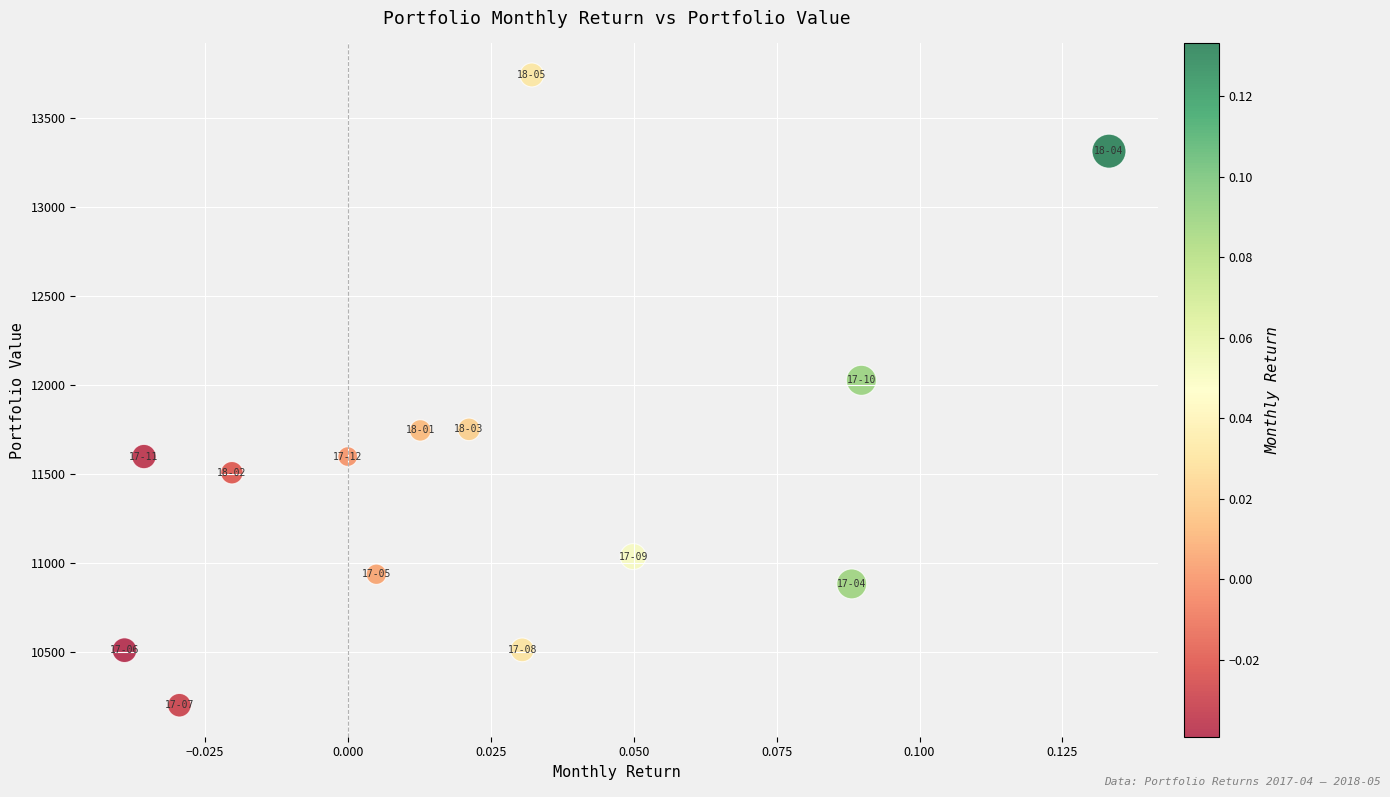

What Y value in the scatter plot is closest to 11971?

12026.3